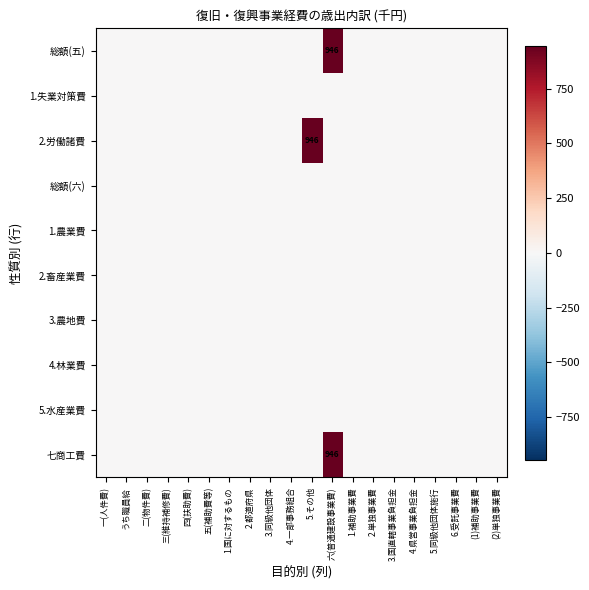

Rank the categories by 2.労働諸費 value from lowest to highest.

一(人件費), うち職員給, 二(物件費), 三(維持補修費), 四(扶助費), 五(補助費等), 1.国に対するもの, 2.都道府県, 3.同級他団体, 4.一部事務組合, 六(普通建設事業費), 1.補助事業費, 2.単独事業費, 3.国直轄事業負担金, 4.県営事業負担金, 5.同級他団体施行, 6.受託事業費, (1)補助事業費, (2)単独事業費, 5.その他